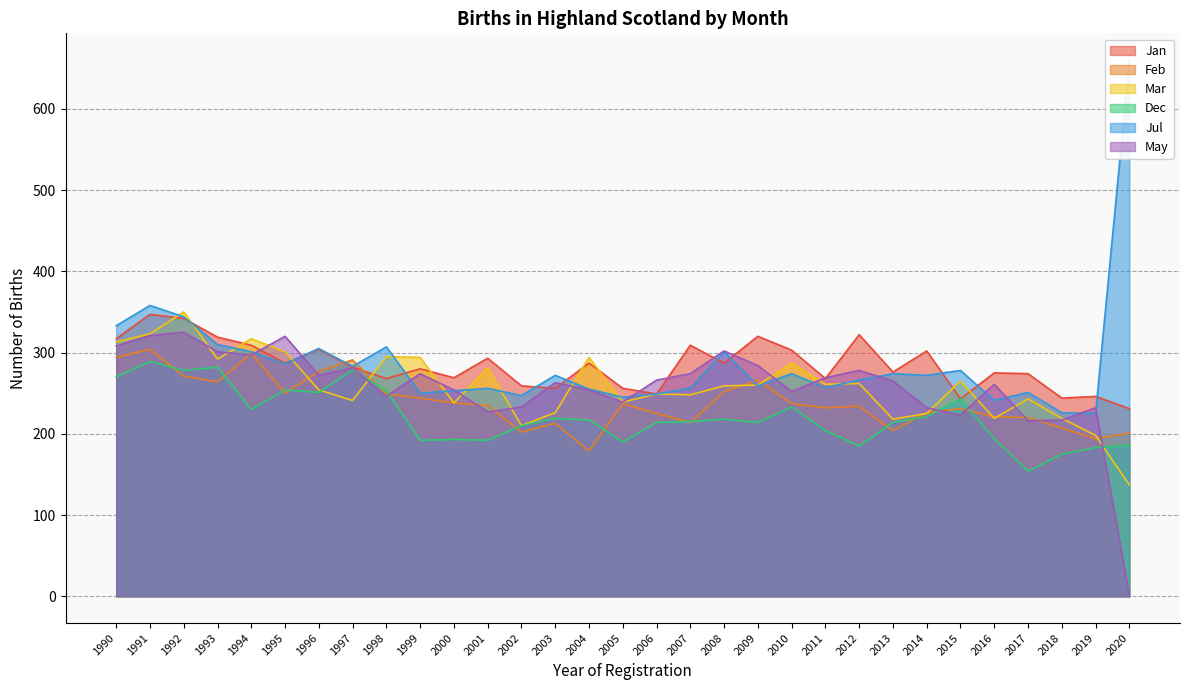

Where is the first local maximum for Mar?

1992